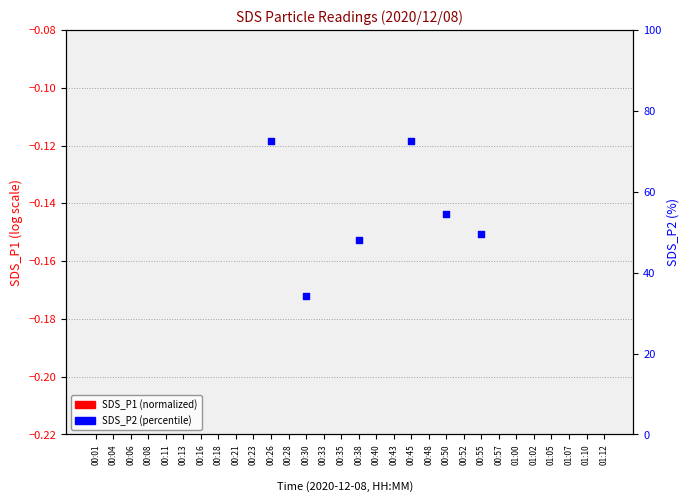

Which series has the largest Y range (max minus min)?

SDS_P2 (percentile)